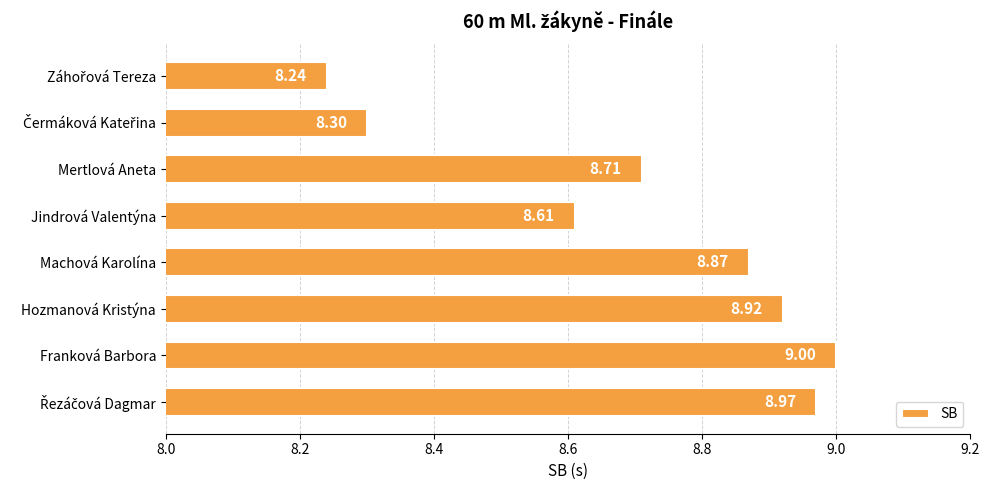

What is the difference between the maximum and minimum values?

0.8